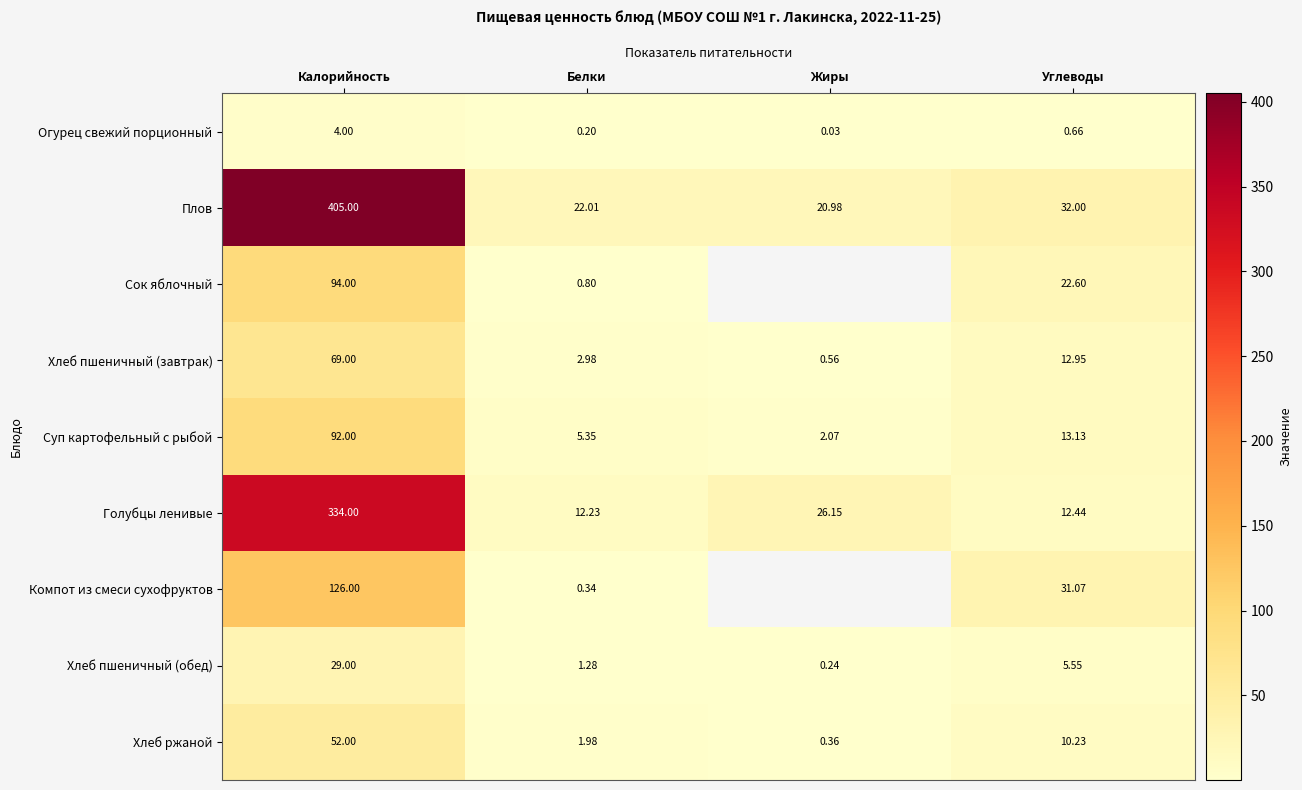

At Белки, list the series in order from smallest to largest.

Огурец свежий порционный, Компот из смеси сухофруктов, Сок яблочный, Хлеб пшеничный (обед), Хлеб ржаной, Хлеб пшеничный (завтрак), Суп картофельный с рыбой, Голубцы ленивые, Плов